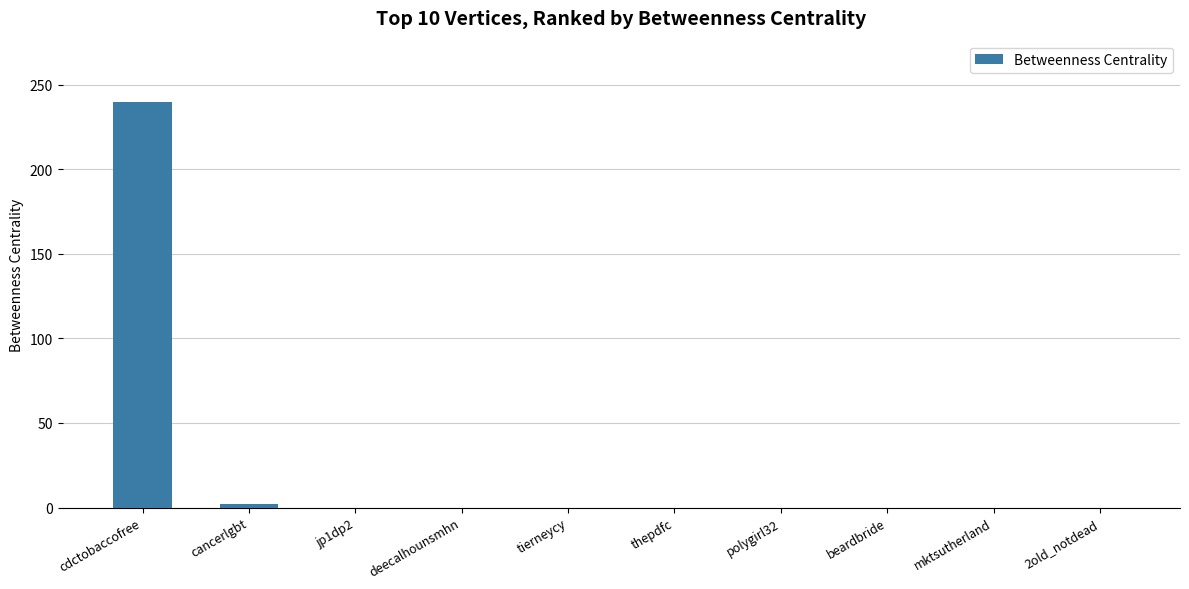

What is the sum of all values?

242